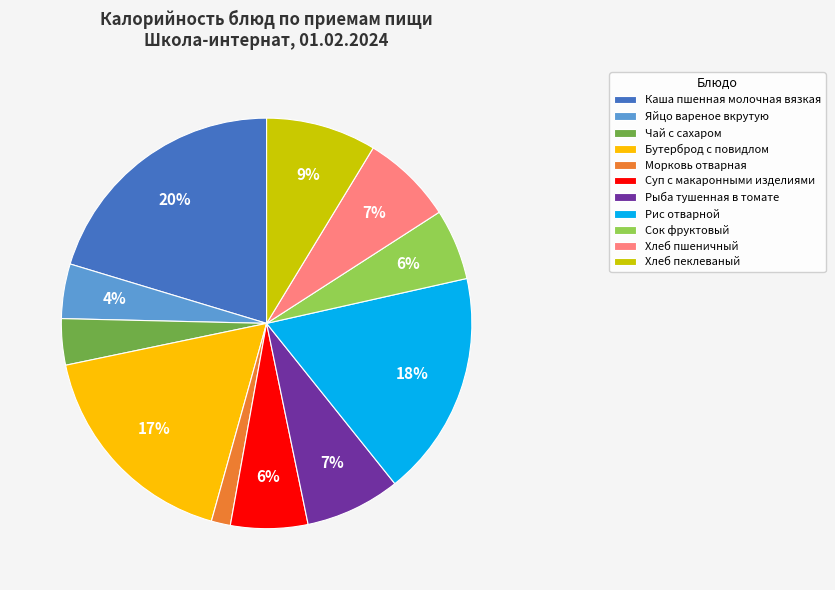

Between Рис отварной and Чай с сахаром, which is larger?

Рис отварной